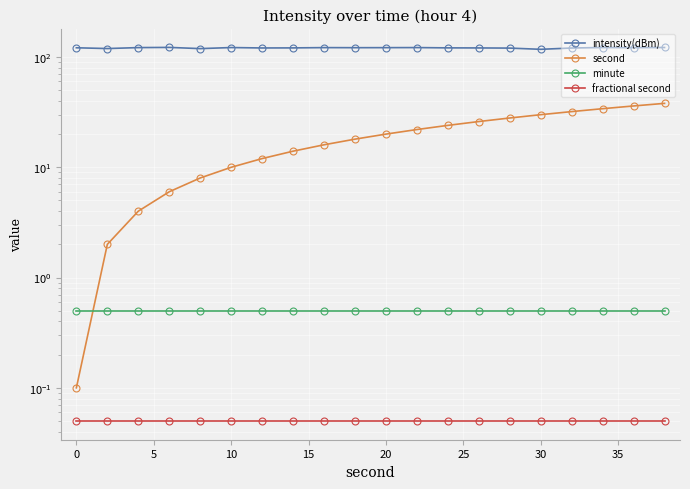

How many lines are shown in the chart?

4